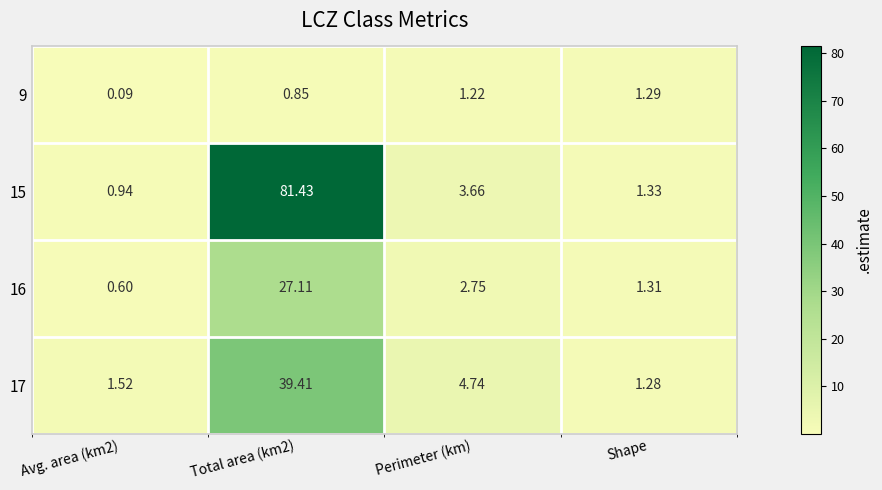

Is the value of 9 at Perimeter (km) greater than the value of 15 at Total area (km2)?

No